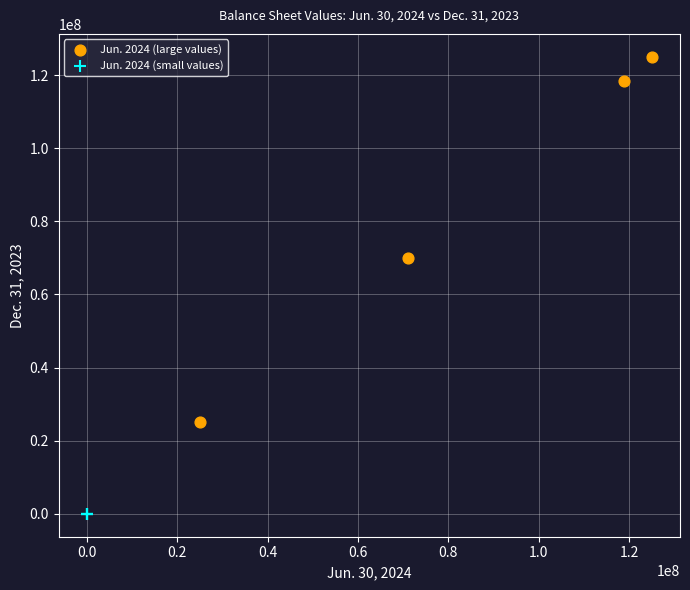

Which series has the widest spread of Y values?

Jun. 2024 (large values)